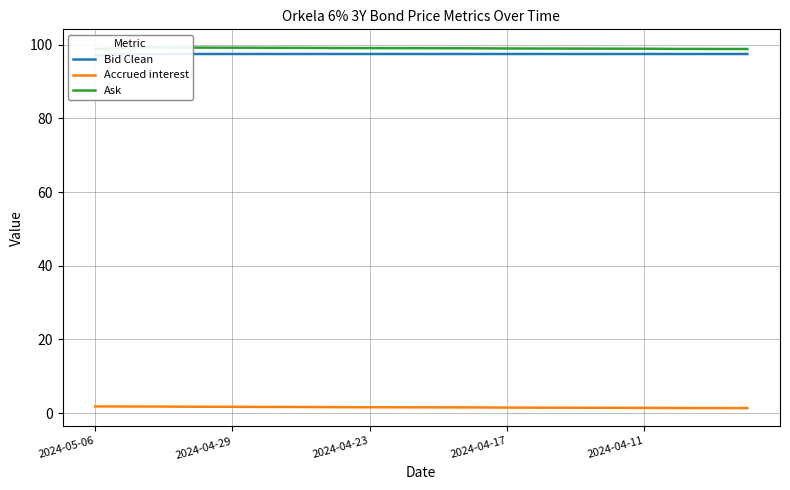

True or false: Ask and Accrued interest cross at least once.

False